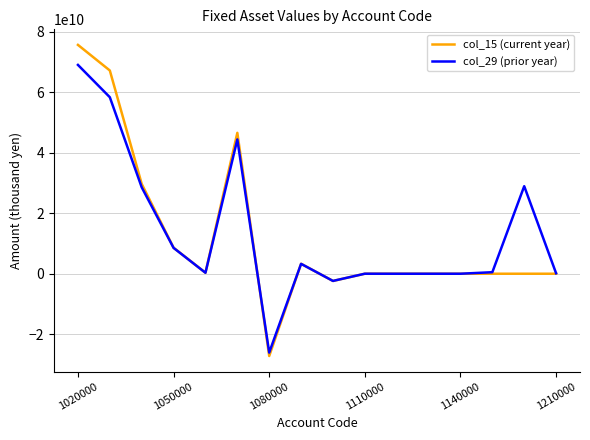

What is the minimum value shown in the chart?

-27216344928